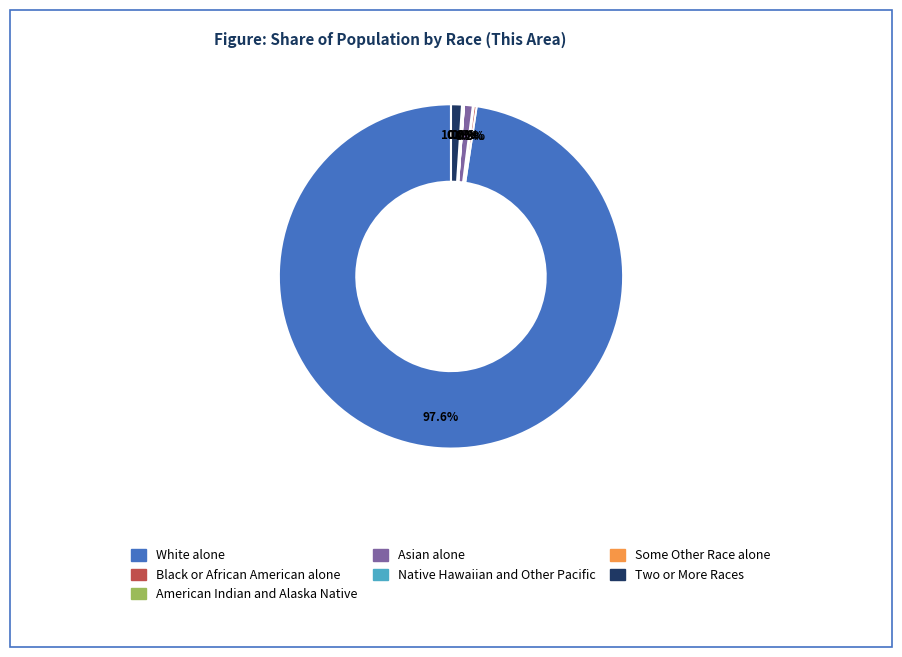

What is the total percentage of Two or More Races and White alone?

98.6%